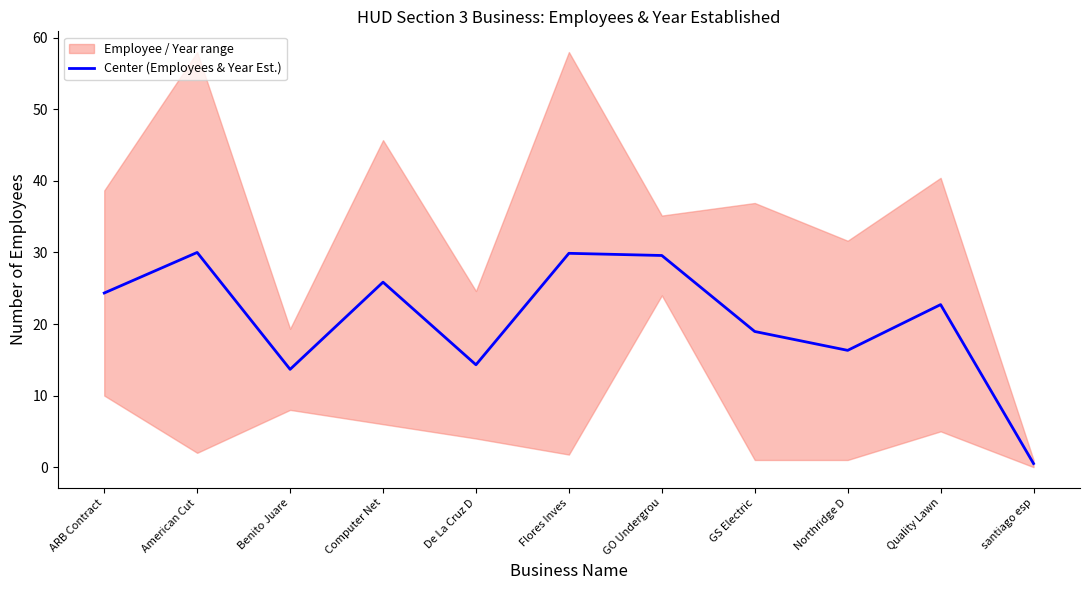

Reading right to left, transcribe all the data shown in this chart.

santiago esp=0.5	Quality Lawn=22.7	Northridge D=16.3	GS Electric=19.0	GO Undergrou=29.6	Flores Inves=29.9	De La Cruz D=14.3	Computer Net=25.8	Benito Juare=13.7	American Cut=30.0	ARB Contract=24.3